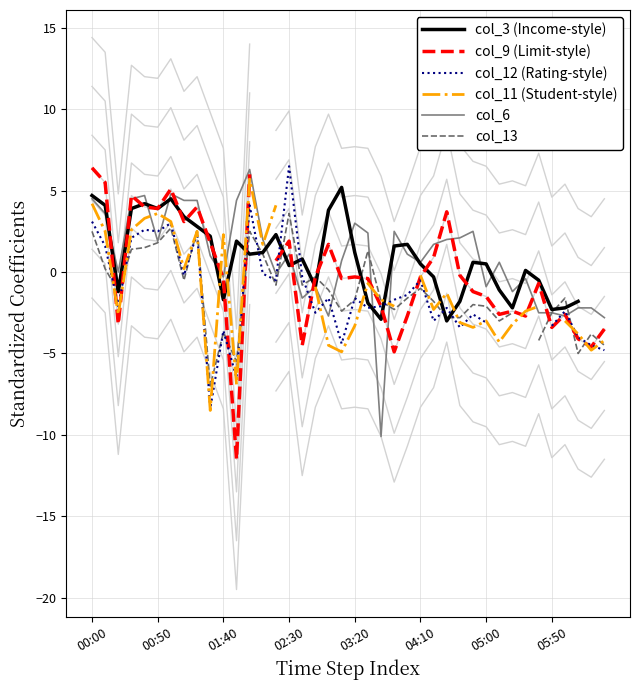

What is the label of the 17th point from the left?

16